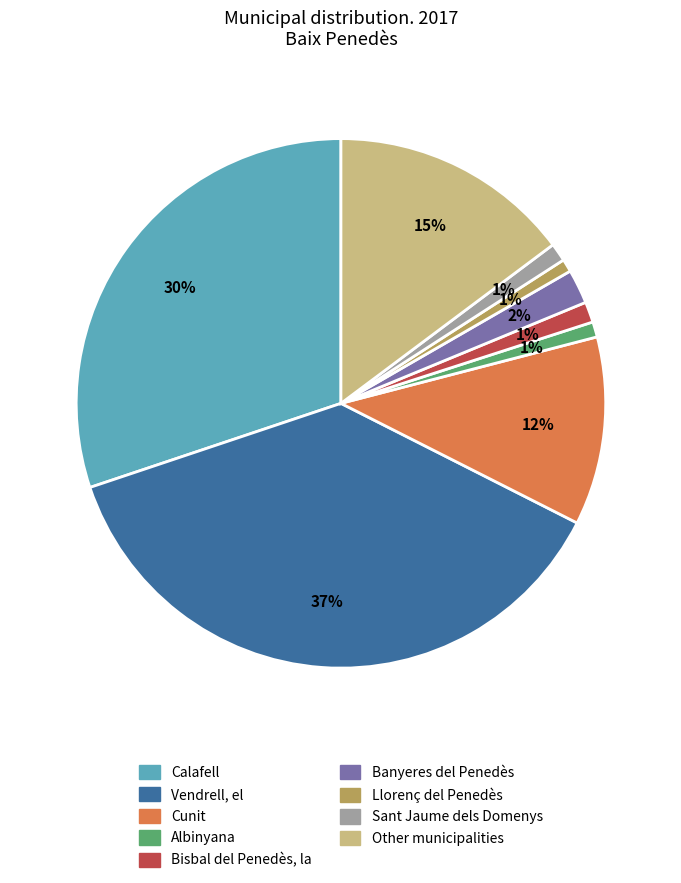

Which has a higher value, Banyeres del Penedès or Vendrell, el?

Vendrell, el